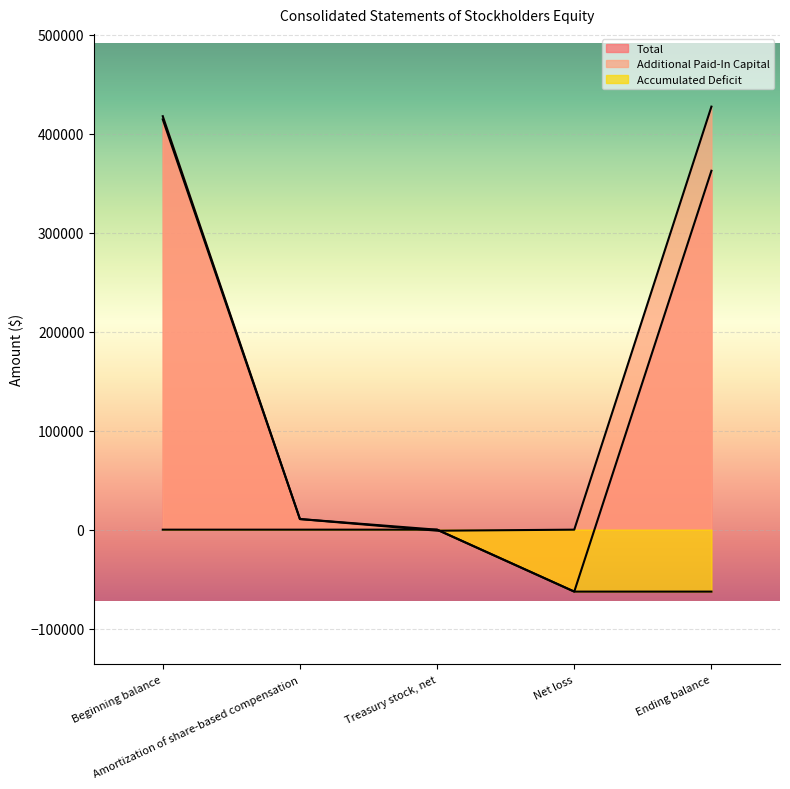

True or false: Additional Paid-In Capital has a value of -1480 at Treasury stock, net.

False